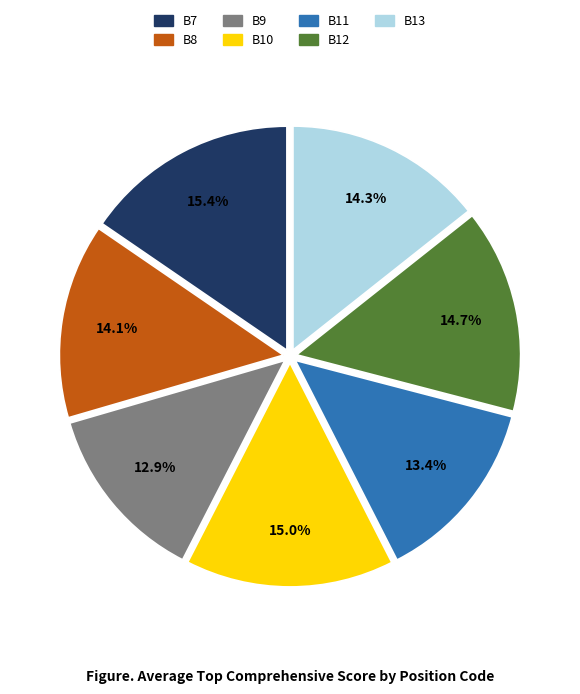

To the nearest percent, what percentage of the pie is B7?

15%